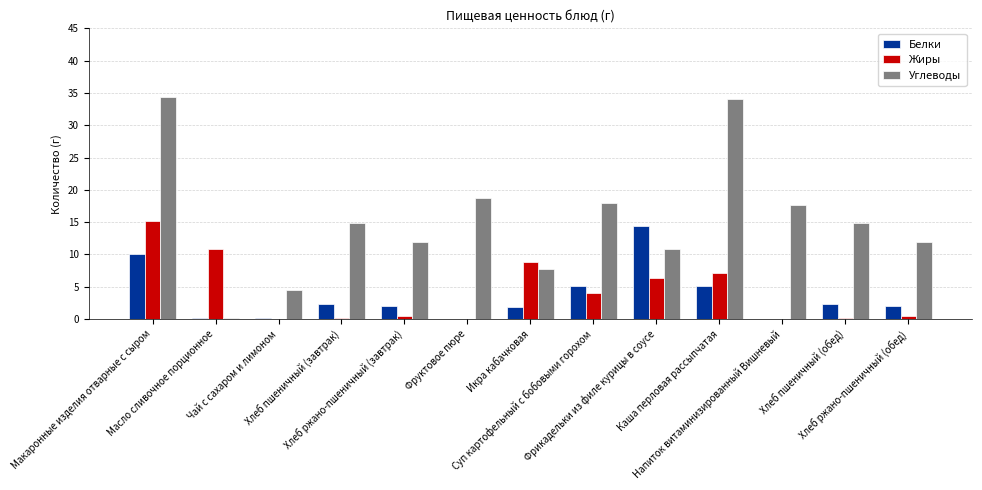

What is the sum of all Жиры values?

53.8